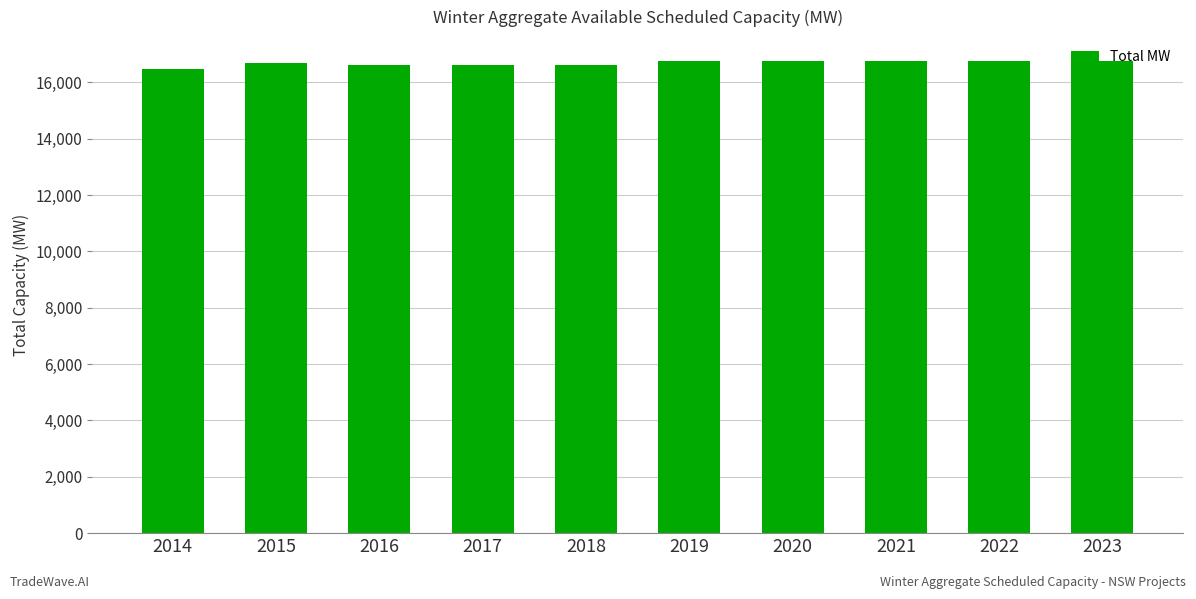

What is the smallest value displayed?

16478.3